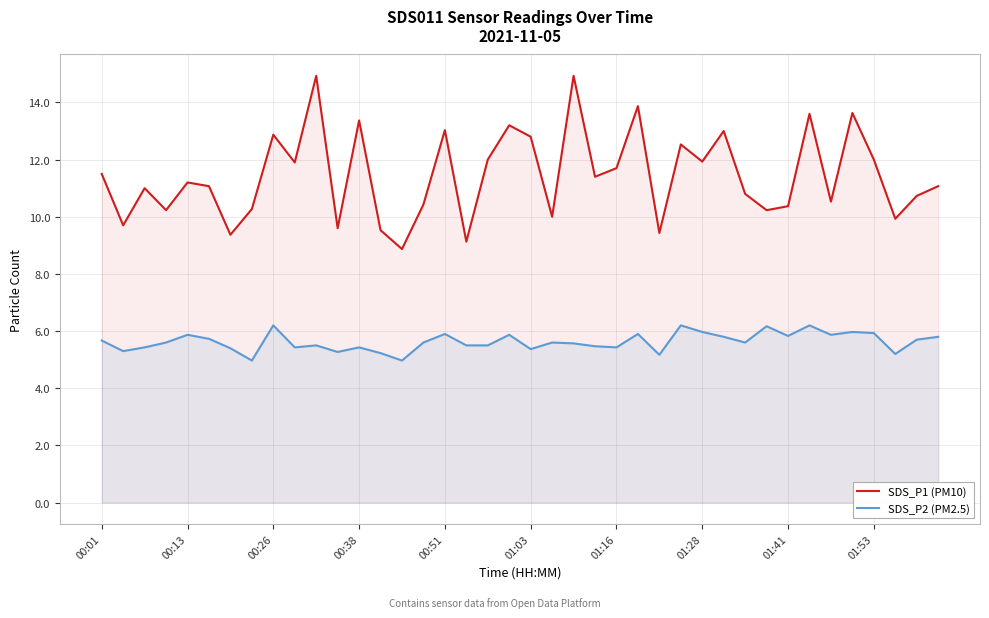

What are all the series names shown in the legend?

SDS_P1 (PM10), SDS_P2 (PM2.5)